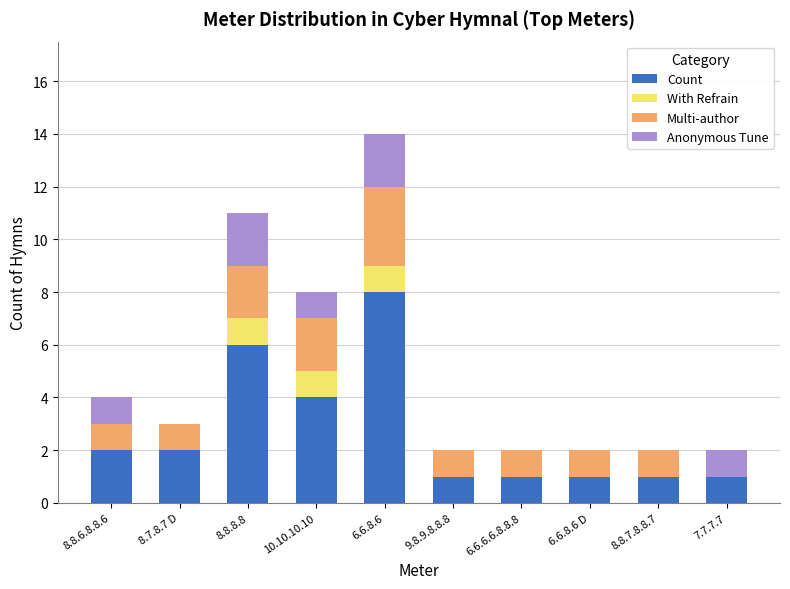

What are all the series names shown in the legend?

Count, With Refrain, Multi-author, Anonymous Tune